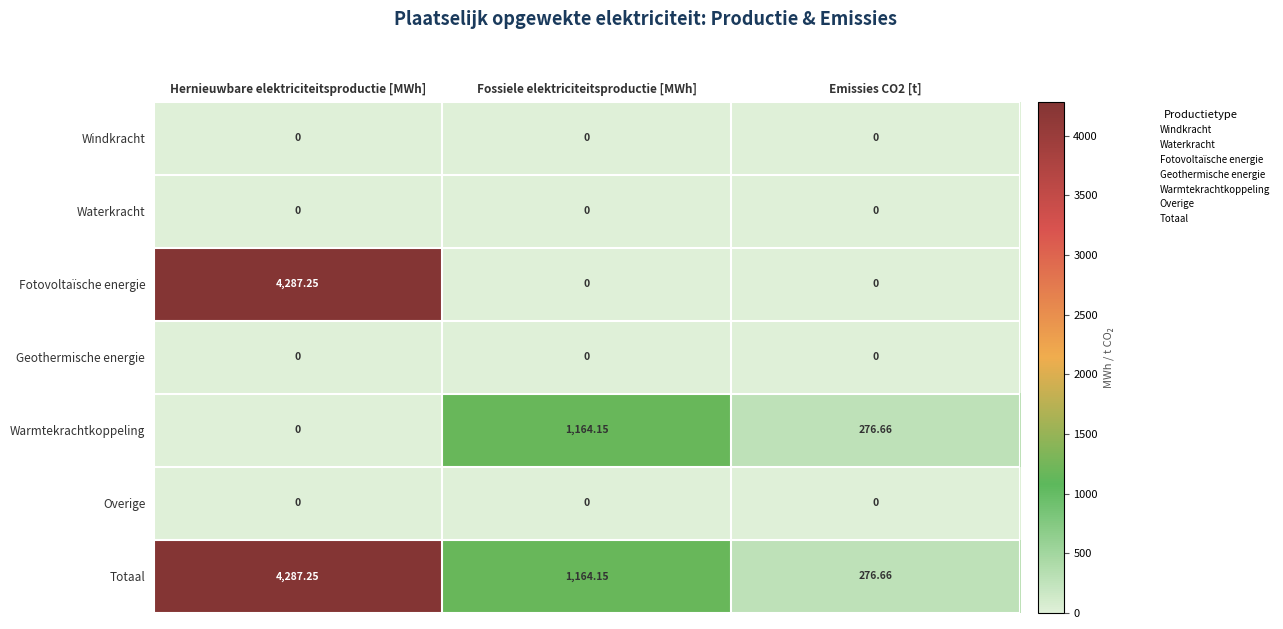

Between Hernieuwbare elektriciteitsproductie [MWh] and Emissies CO2 [t], which series saw the biggest shift?

Fotovoltaïsche energie